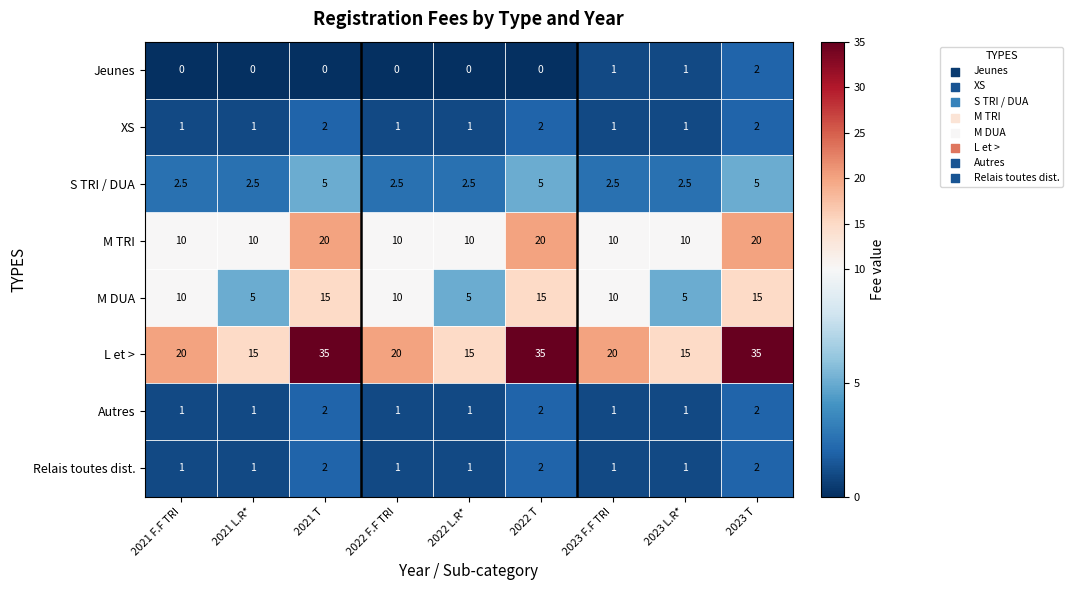

Count the number of data series in this chart.

8